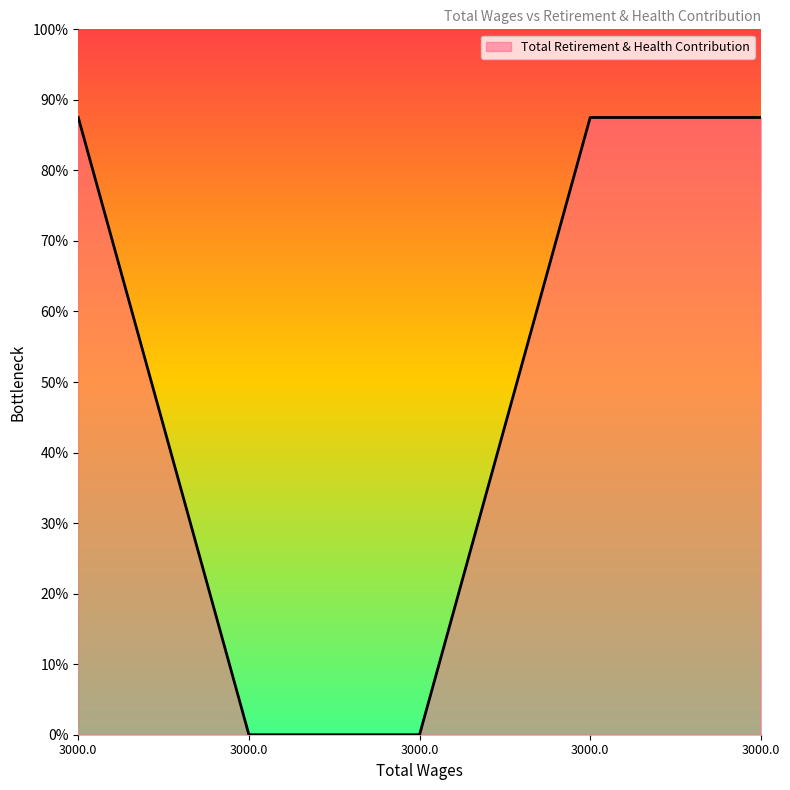

Rank the categories by value from lowest to highest.

3000.0, 3000.0, 3000.0, 3000.0, 3000.0